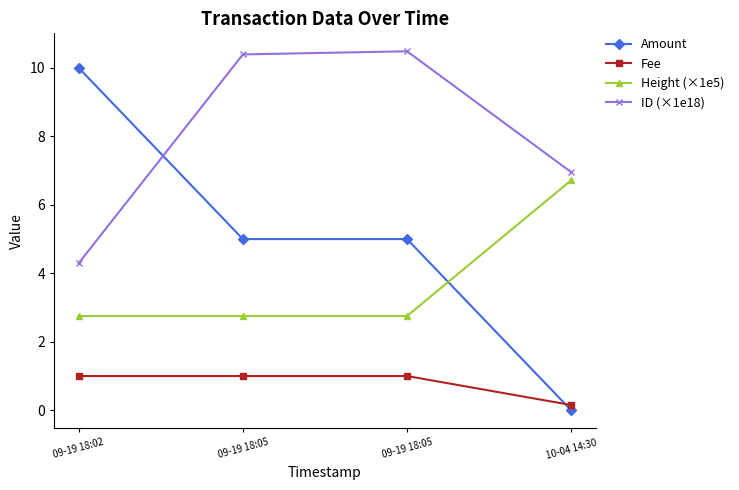

Which series has the largest total across all categories?

ID (×1e18)